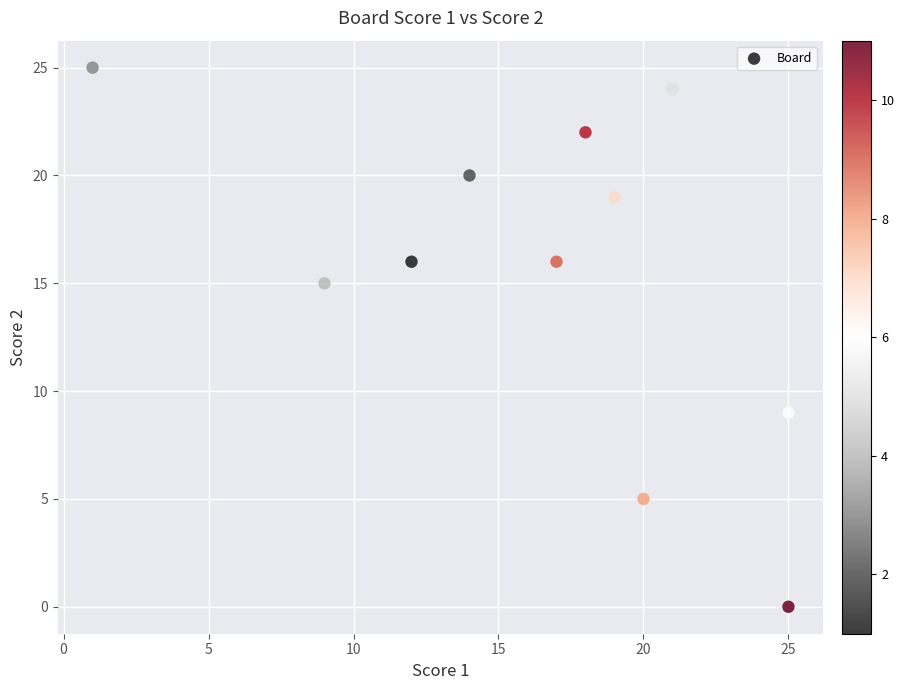

What is the average X value?

16